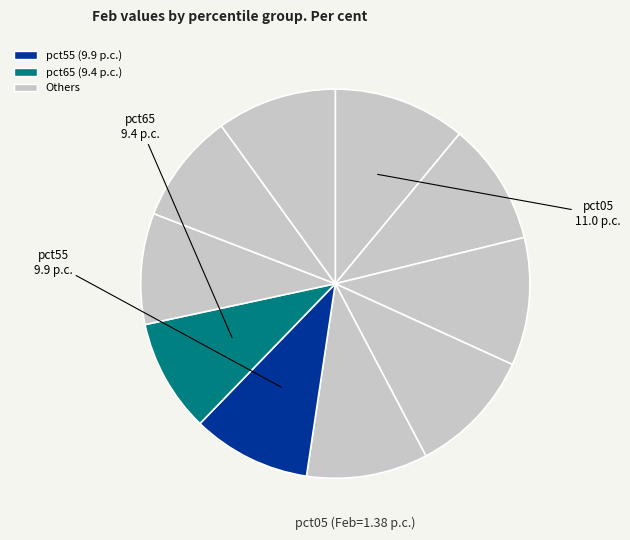

Rank the categories by value from highest to lowest.

pct05, pct25, pct35, pct15, pct45, pct95, pct55, pct65, pct75, pct85